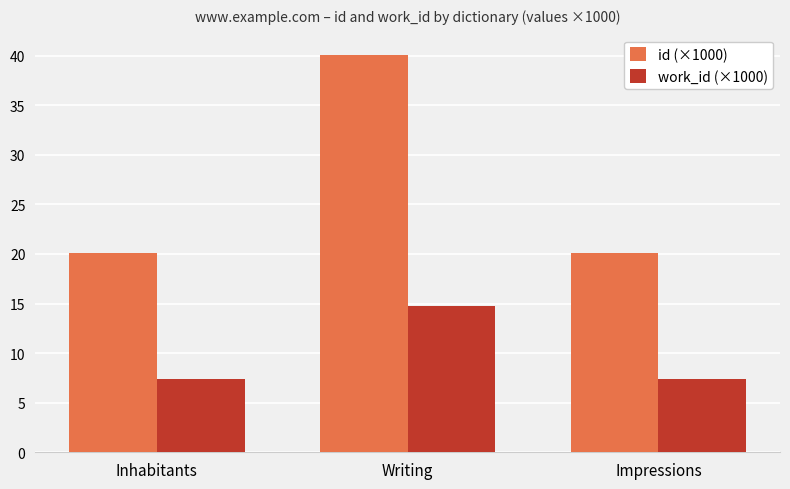

Which series has the largest total across all categories?

id (×1000)